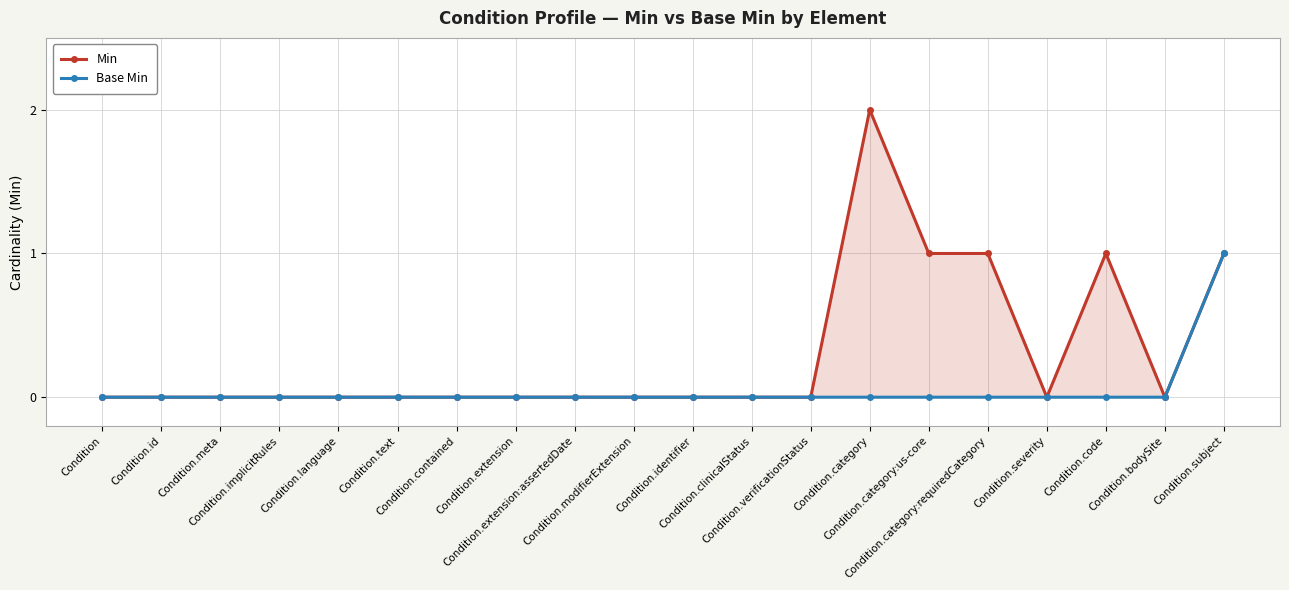

How many data points in Min are above 0?

5